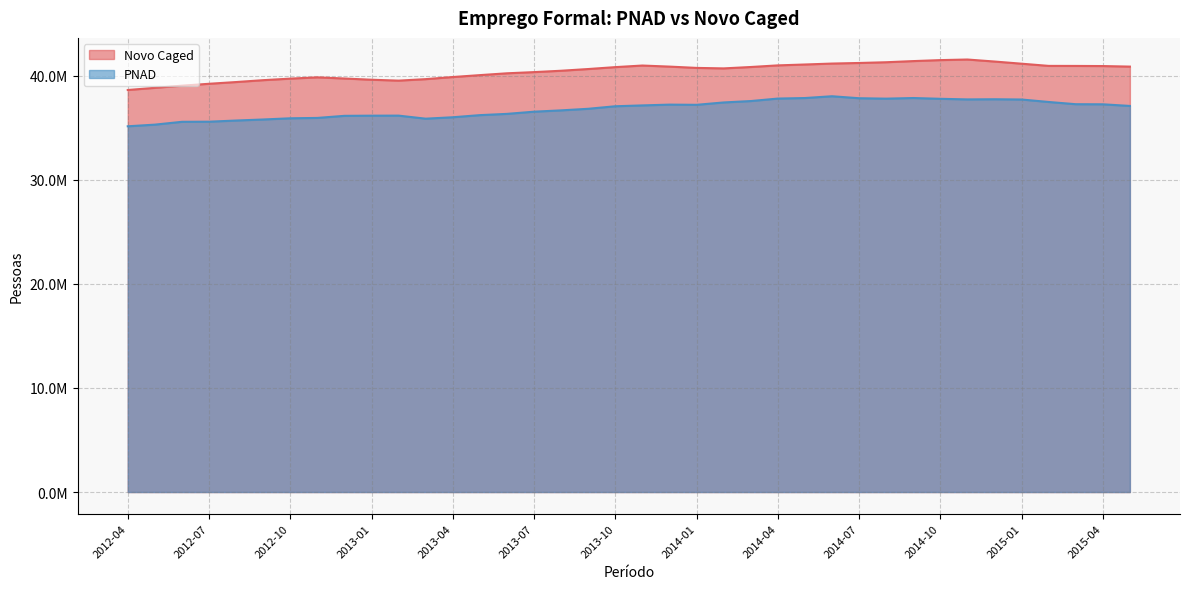

Does the chart display data point markers on the line(s)?

No